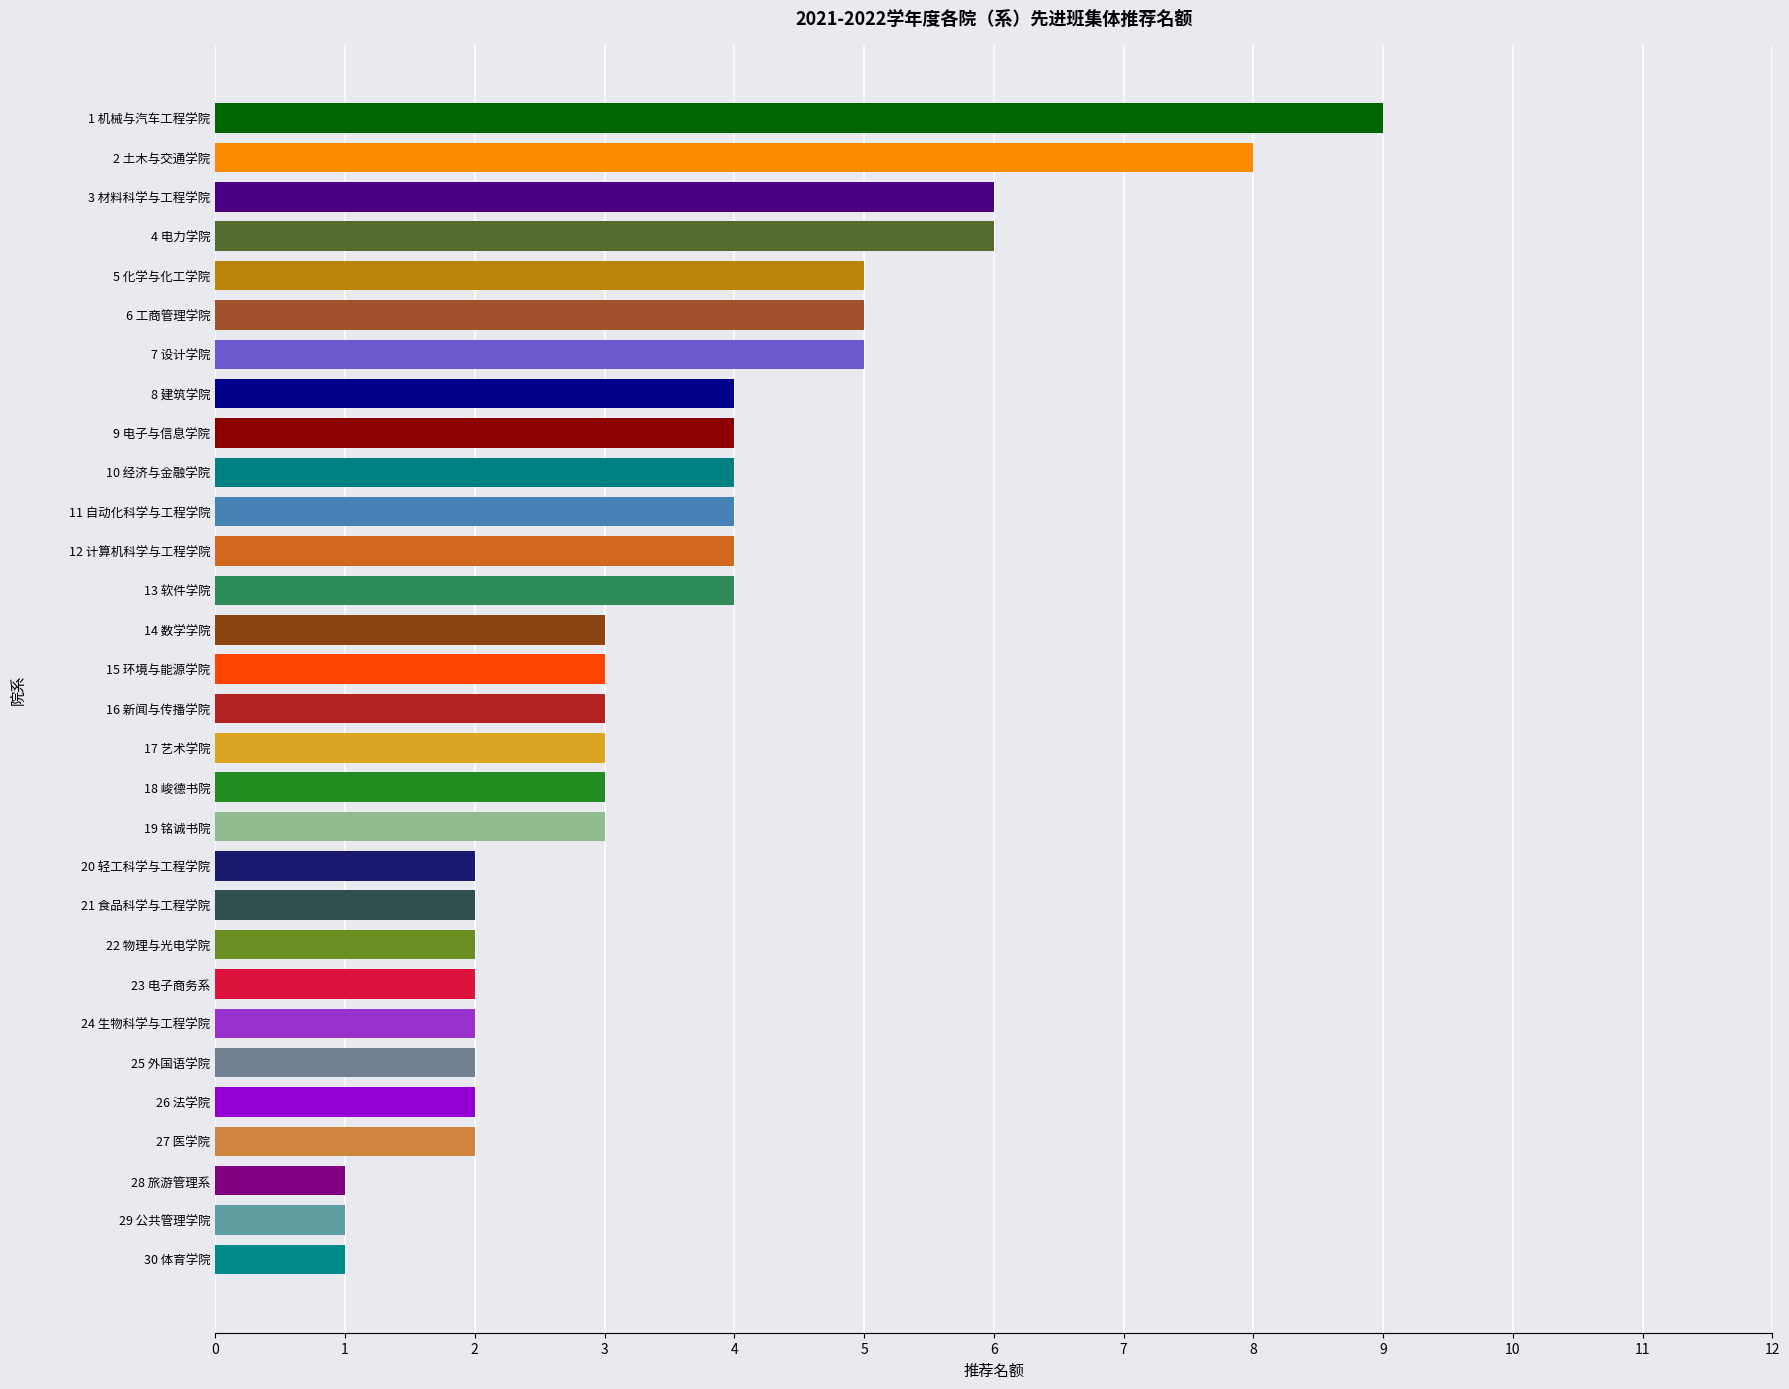

Reading bottom to top, extract all data points from this chart.

30 体育学院=1	29 公共管理学院=1	28 旅游管理系=1	27 医学院=2	26 法学院=2	25 外国语学院=2	24 生物科学与工程学院=2	23 电子商务系=2	22 物理与光电学院=2	21 食品科学与工程学院=2	20 轻工科学与工程学院=2	19 铭诚书院=3	18 峻德书院=3	17 艺术学院=3	16 新闻与传播学院=3	15 环境与能源学院=3	14 数学学院=3	13 软件学院=4	12 计算机科学与工程学院=4	11 自动化科学与工程学院=4	10 经济与金融学院=4	9 电子与信息学院=4	8 建筑学院=4	7 设计学院=5	6 工商管理学院=5	5 化学与化工学院=5	4 电力学院=6	3 材料科学与工程学院=6	2 土木与交通学院=8	1 机械与汽车工程学院=9